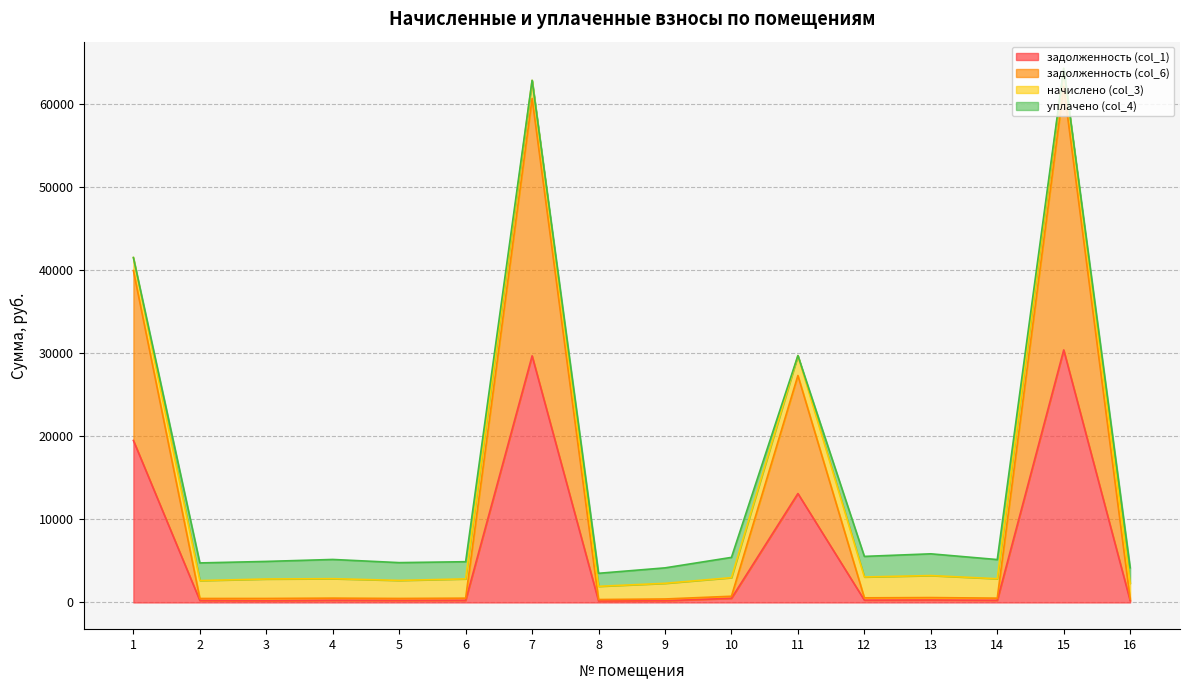

What is the maximum value for задолженность (col_1)?

30375.8